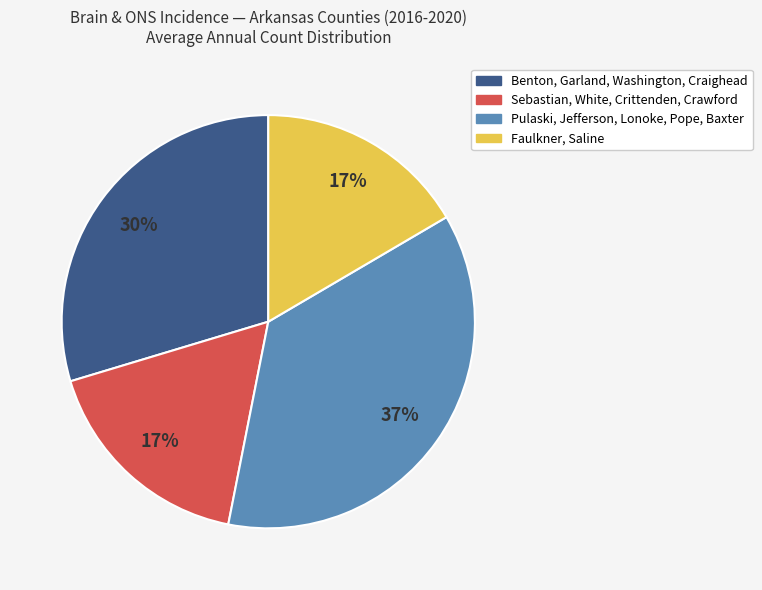

To the nearest percent, what is the average slice percentage?

25%